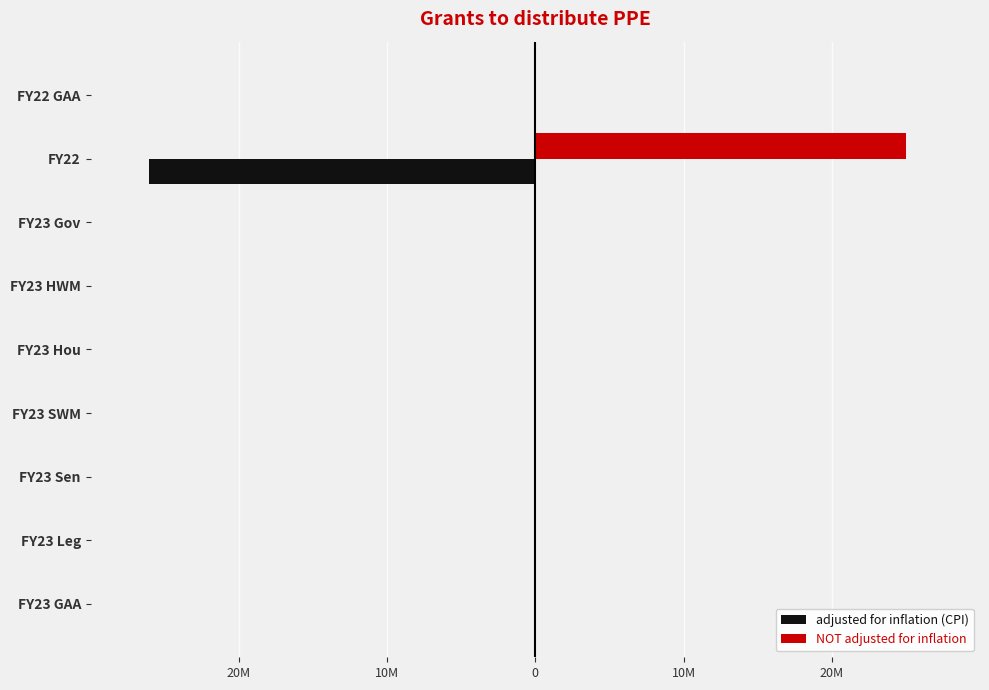

What are all the series names shown in the legend?

adjusted for inflation (CPI), NOT adjusted for inflation